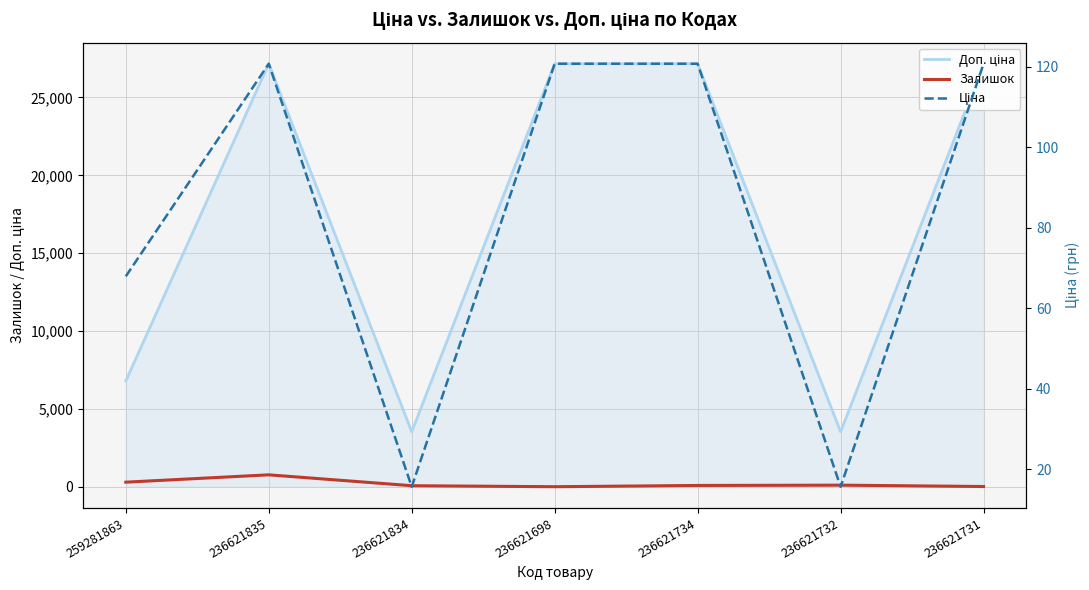

Is the value of Залишок at 236621698 greater than the value of Ціна at 236621834?

No